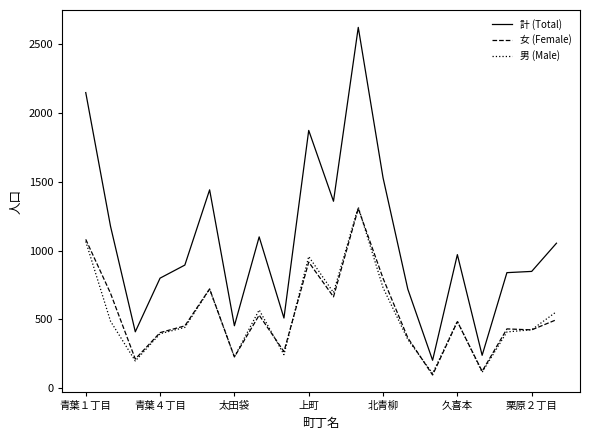

Which series has the largest total across all categories?

計 (Total)